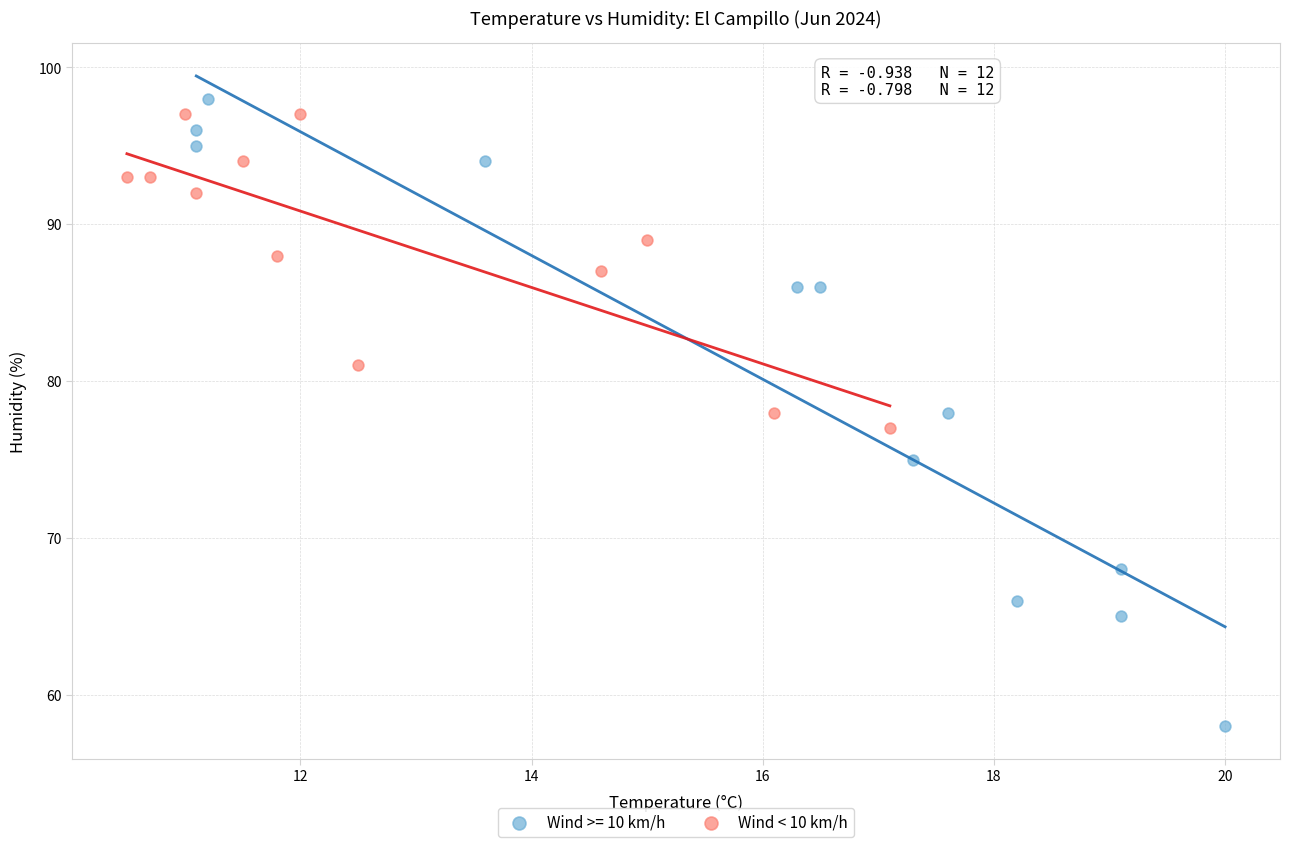

Which series contains the lowest Y value?

Wind >= 10 km/h